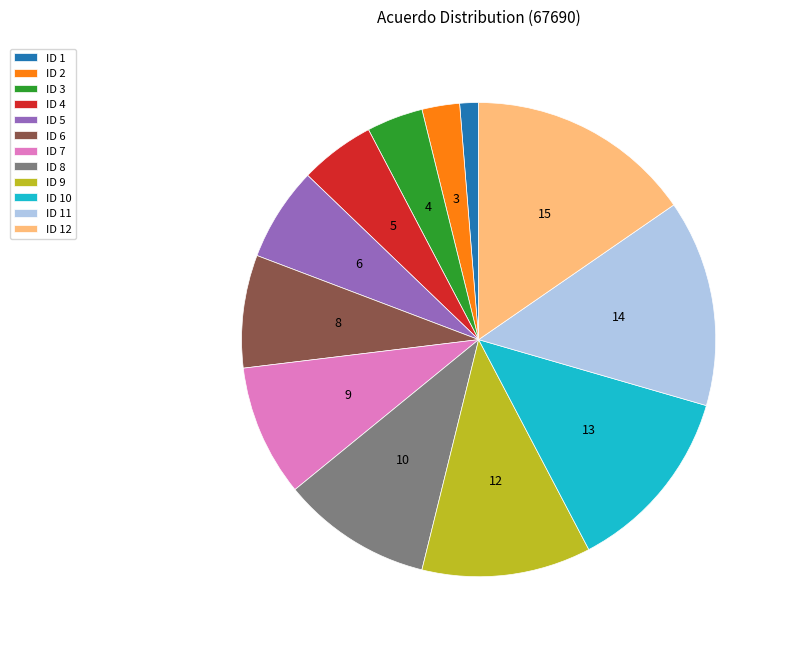

Is the sum of ID 2 and ID 10 greater than half?

No